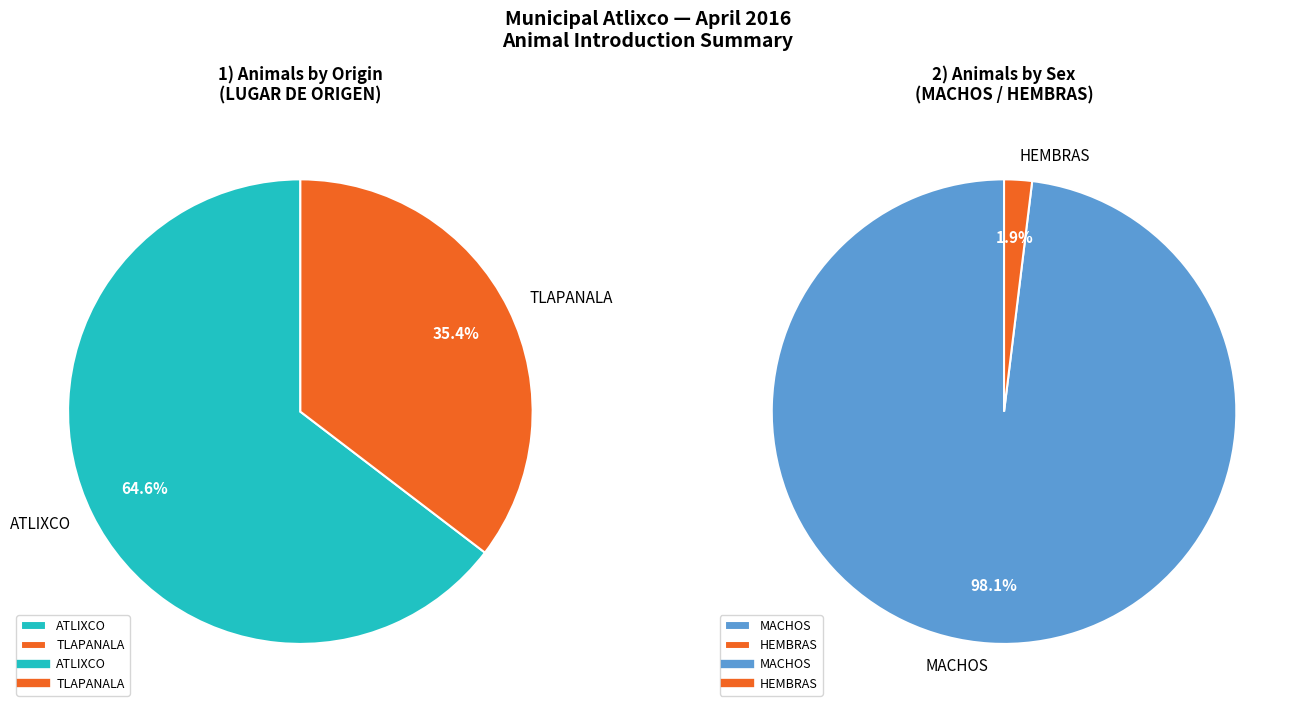

True or false: TLAPANALA accounts for 39% of the total.

False